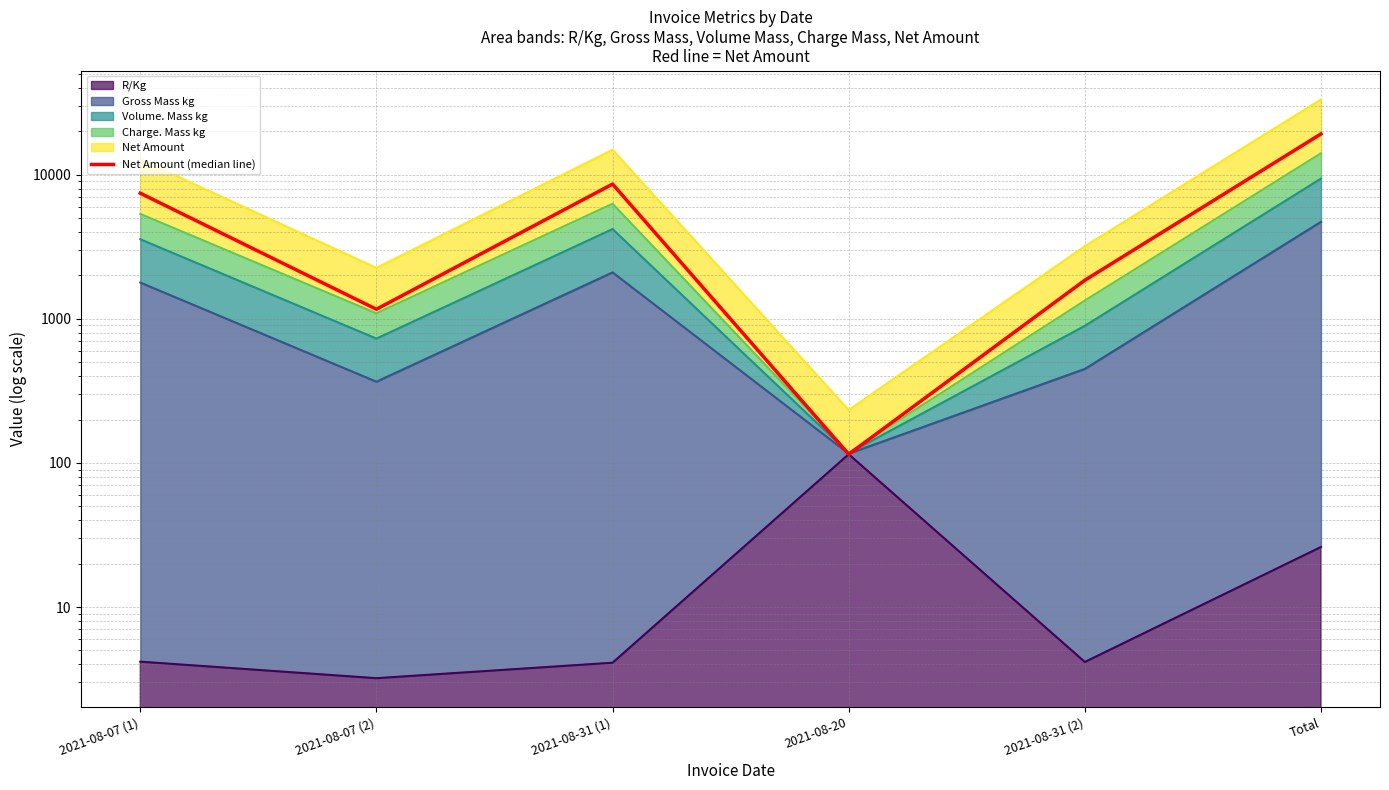

Reading left to right, extract all data points from this chart.

7440.9	1165.3	8610.5	114.9	1852.7	19184.3